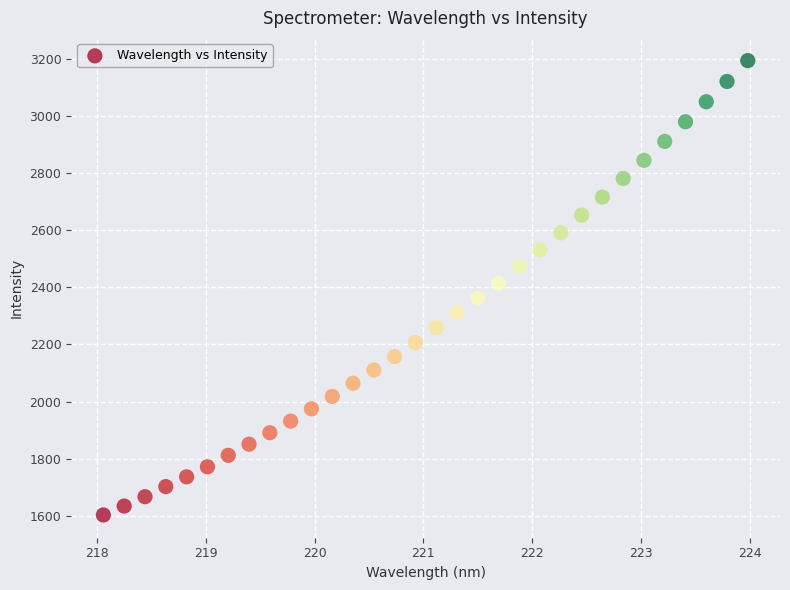

What is the range of X values (max minus min)?

5.9